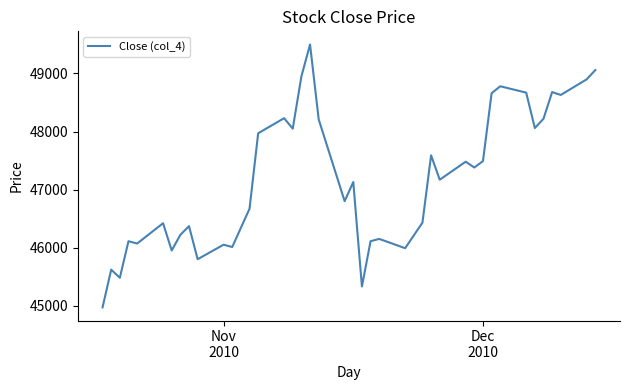

What is the greatest value displayed?

49500